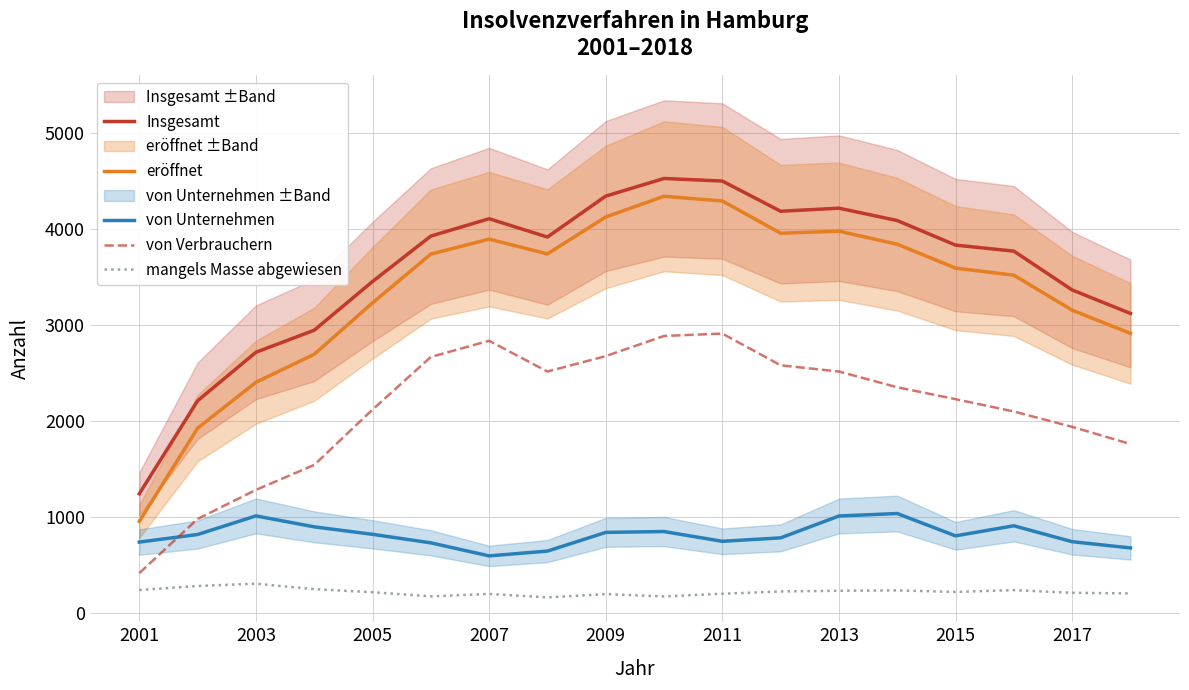

Which series ends up on top after the final intersection of von Verbrauchern and von Unternehmen?

von Verbrauchern